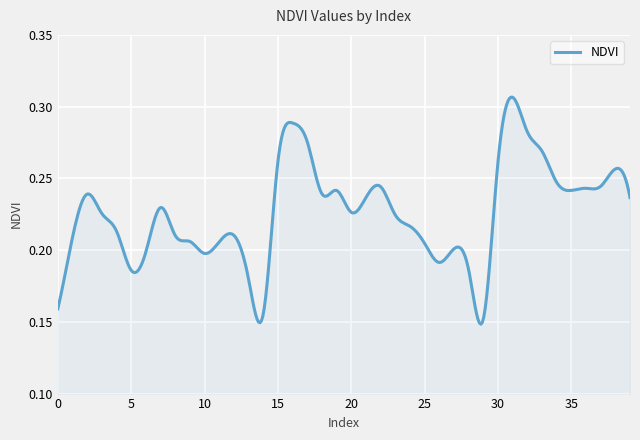

How many lines are shown in the chart?

1